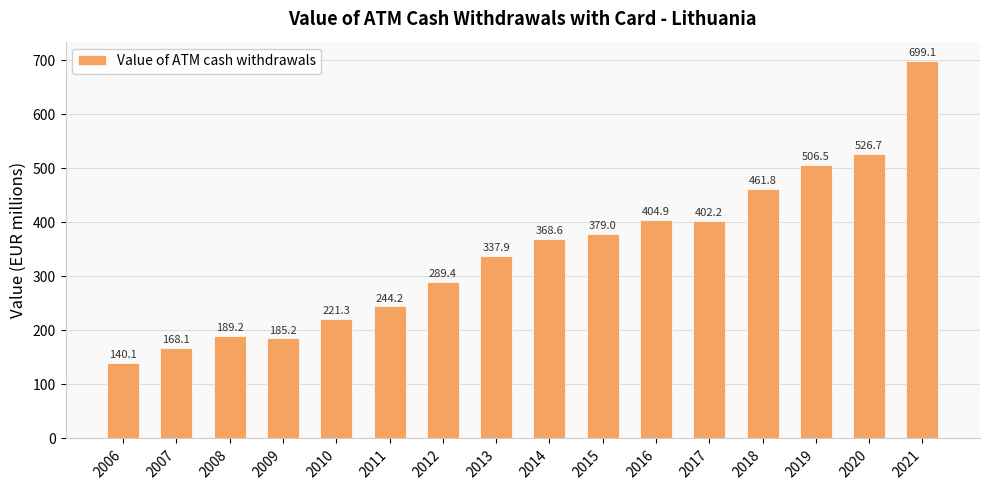

What is the sum of all values?

5524.3